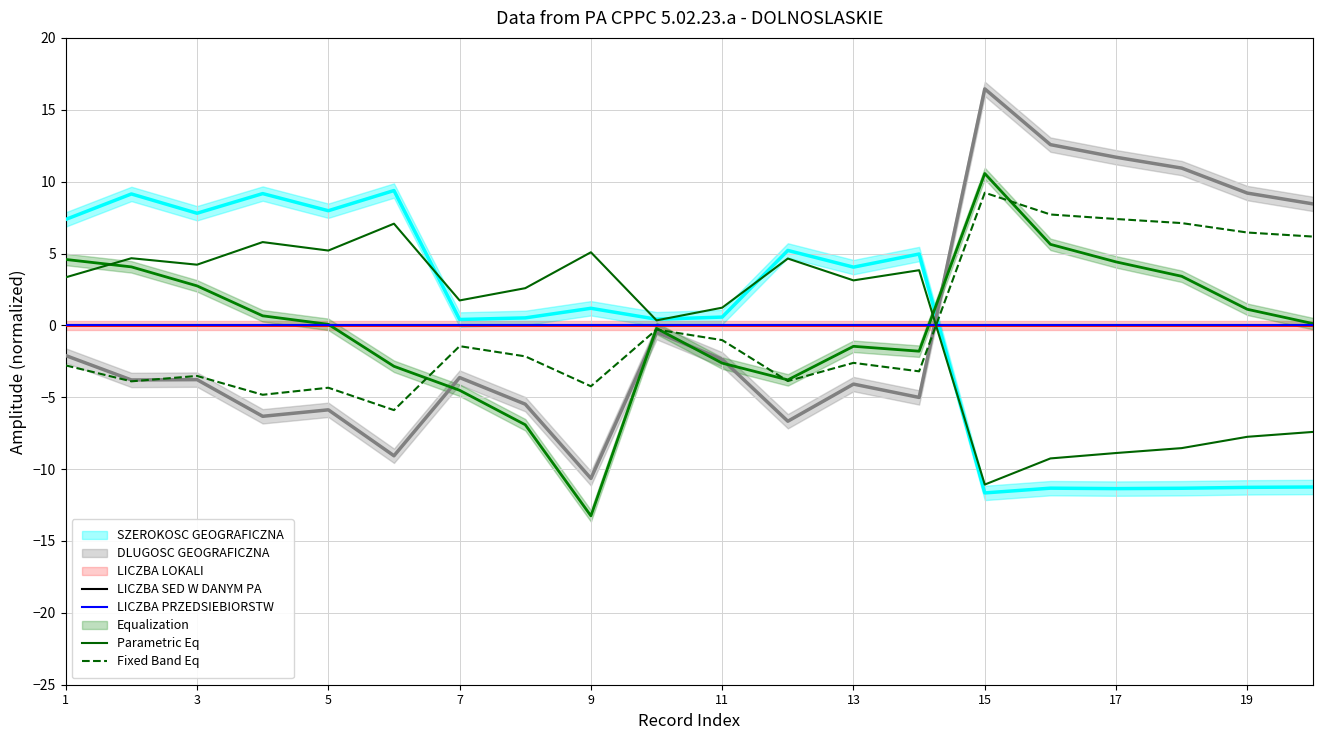

True or false: Parametric Eq has more than 2 interior local peaks.

True